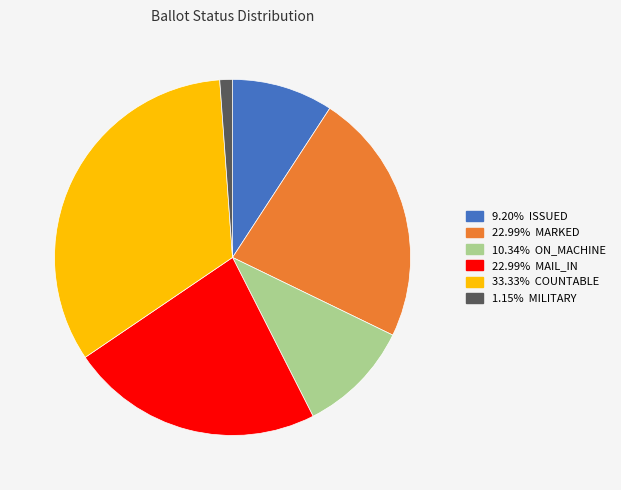

Is there a majority slice in this chart?

No